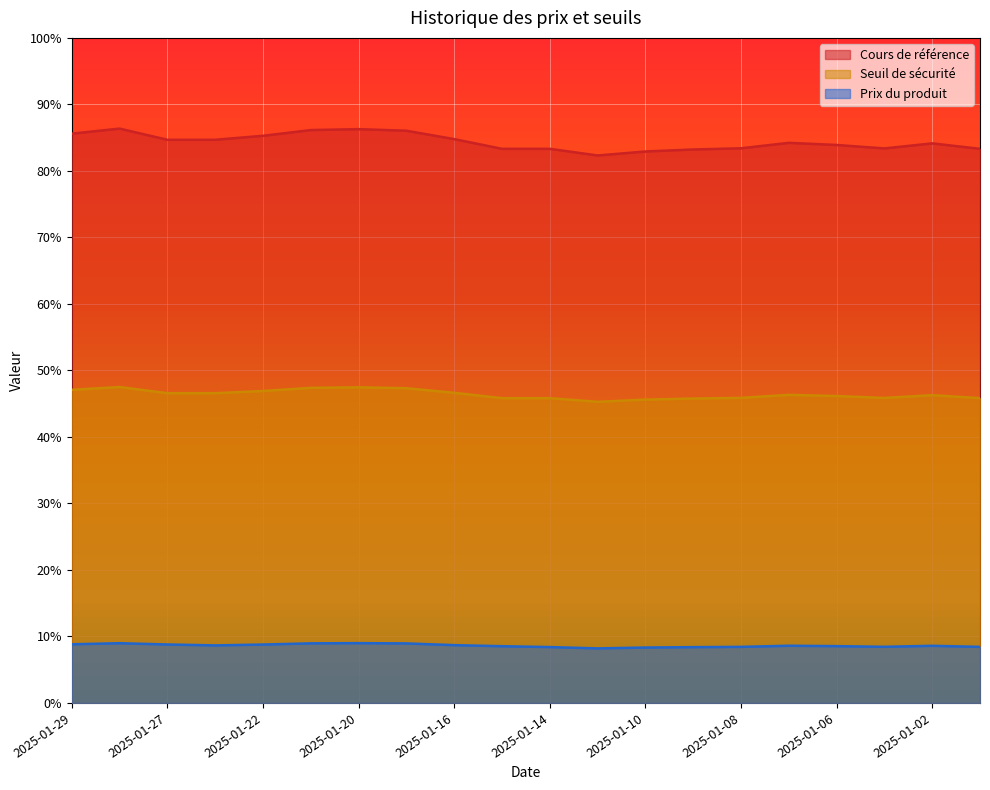

What is the greatest value displayed?

86.4